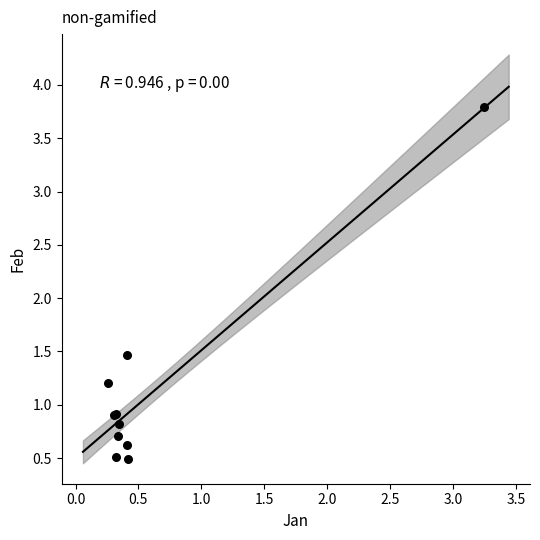

What Y value in the scatter plot is closest to 2?

1.5